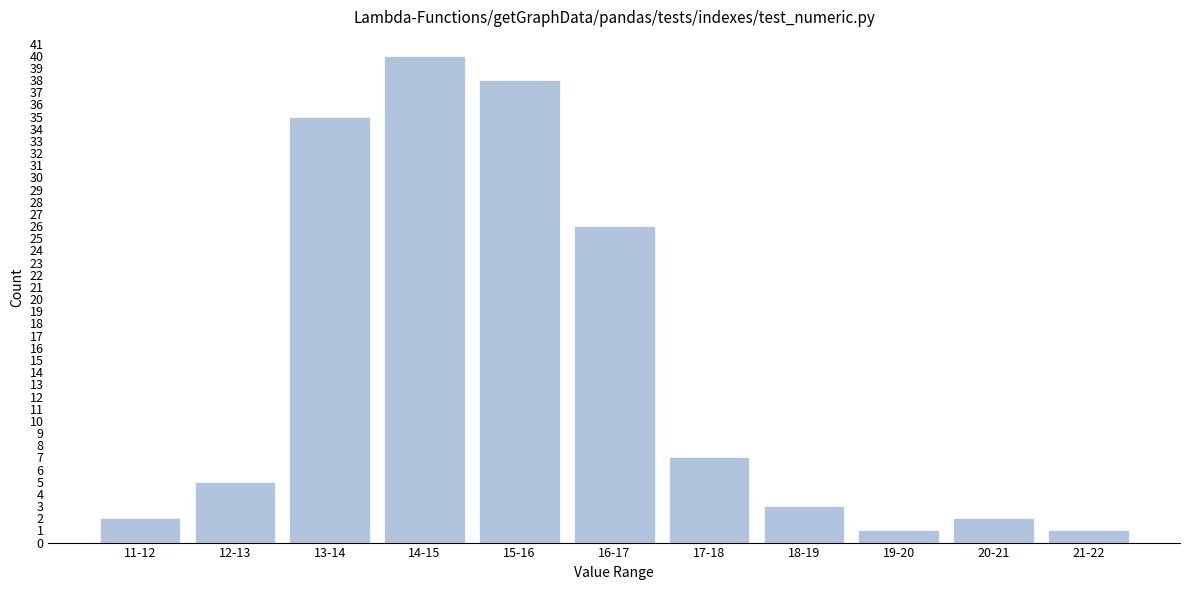

Reading right to left, transcribe all the data shown in this chart.

21-22=1	20-21=2	19-20=1	18-19=3	17-18=7	16-17=26	15-16=38	14-15=40	13-14=35	12-13=5	11-12=2